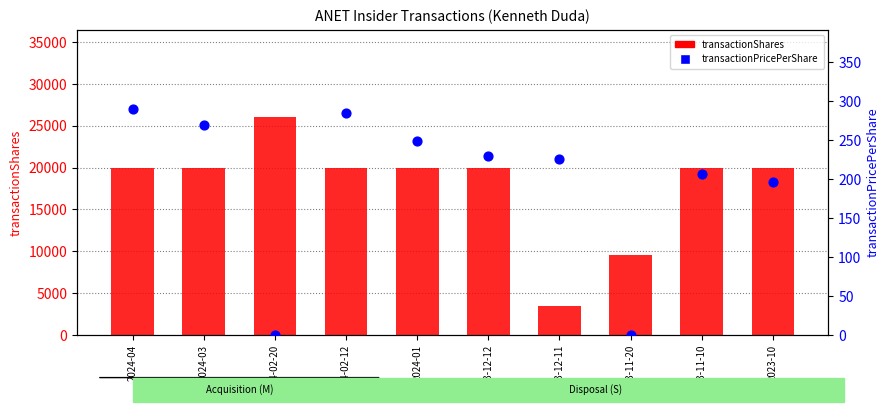

Which series reaches the maximum Y coordinate?

transactionShares